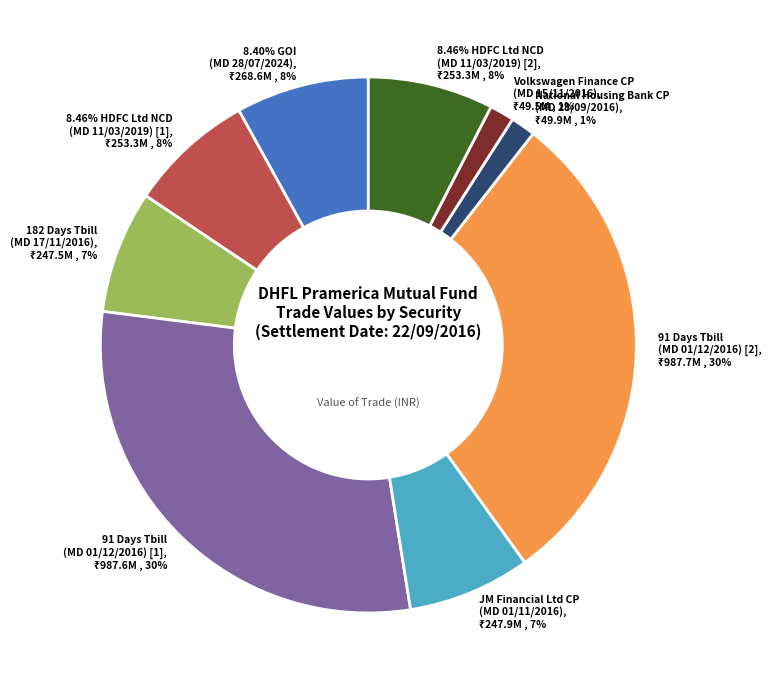

Does National Housing Bank CP
(MD 28/09/2016) account for over 50% of the chart?

No